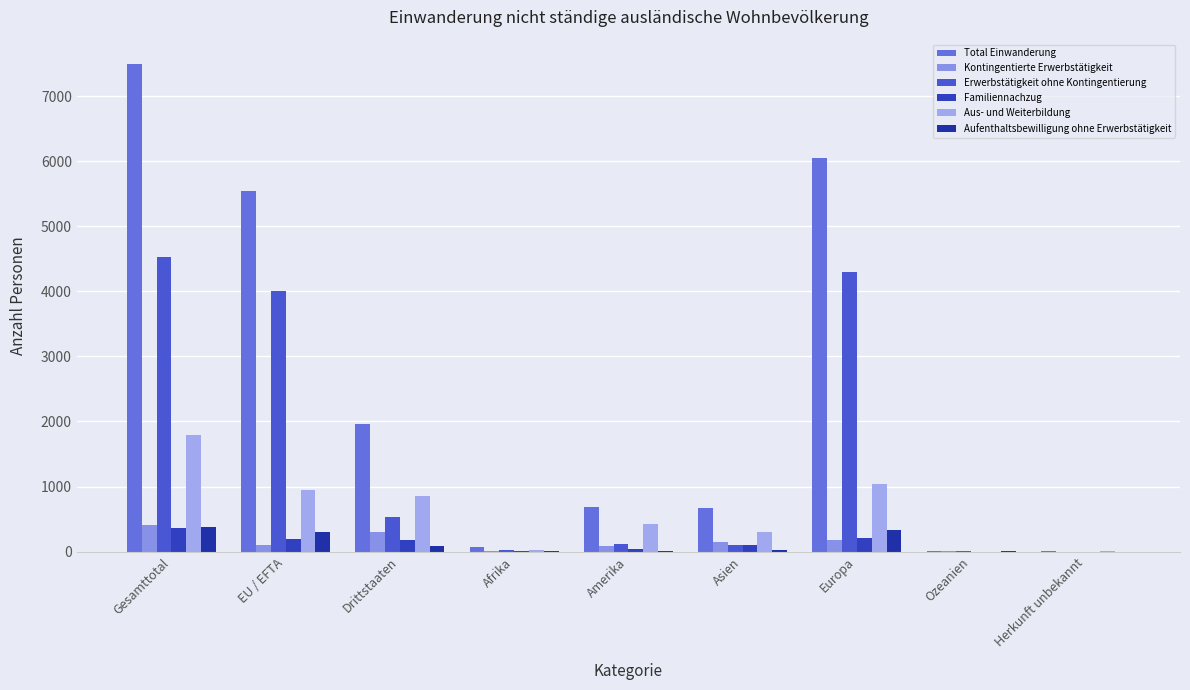

Where is Total Einwanderung nearest to the value 3747?

EU / EFTA